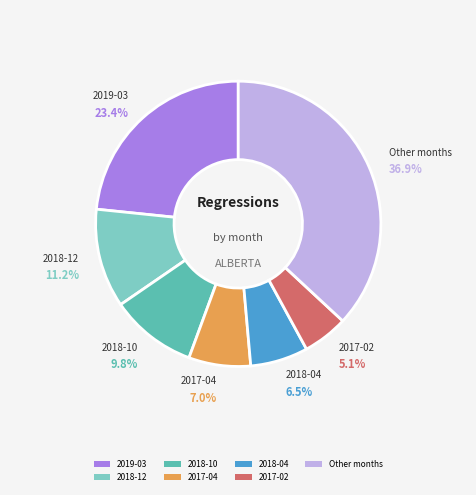

Does any single category account for the majority?

No